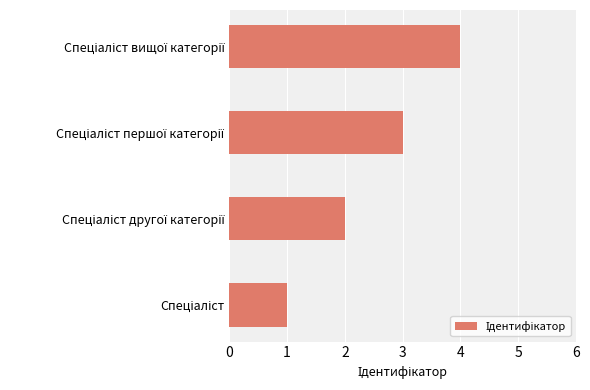

What is the difference between the maximum and minimum values?

3